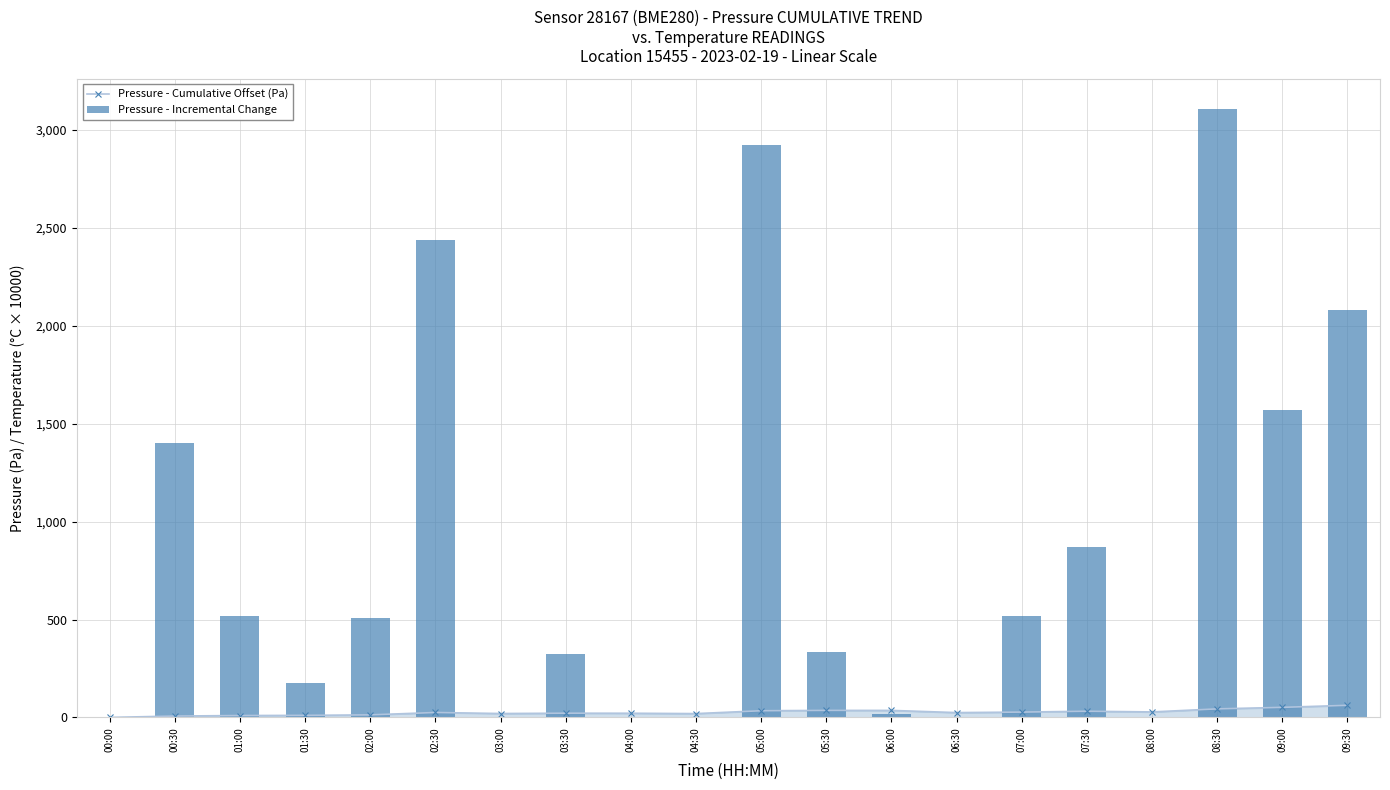

At how many categories does at least one series exceed 782?

7